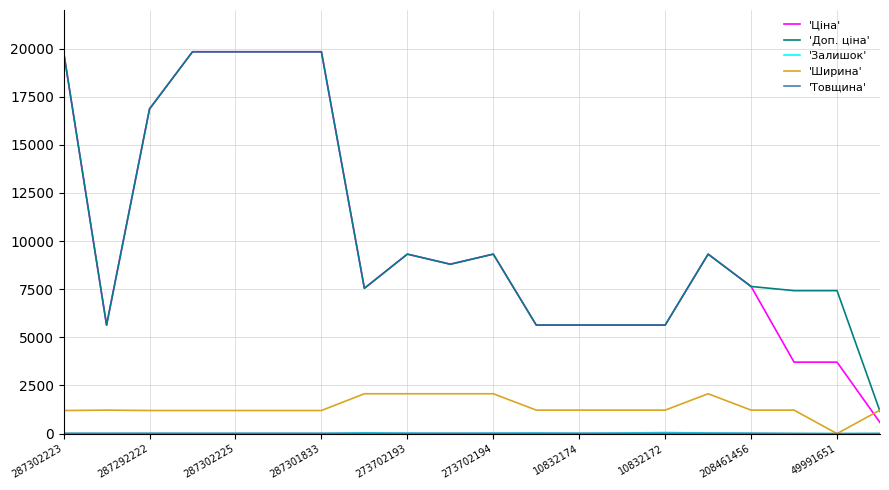

How many values in the 'Доп. ціна' series are below 8797?

10